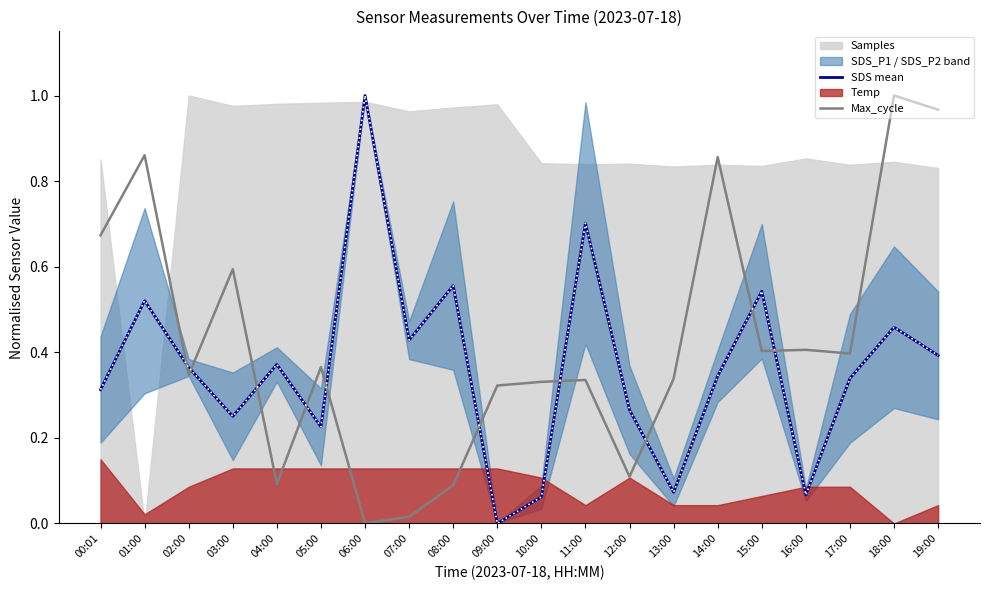

What is the sum of all Max_cycle values?

8.5